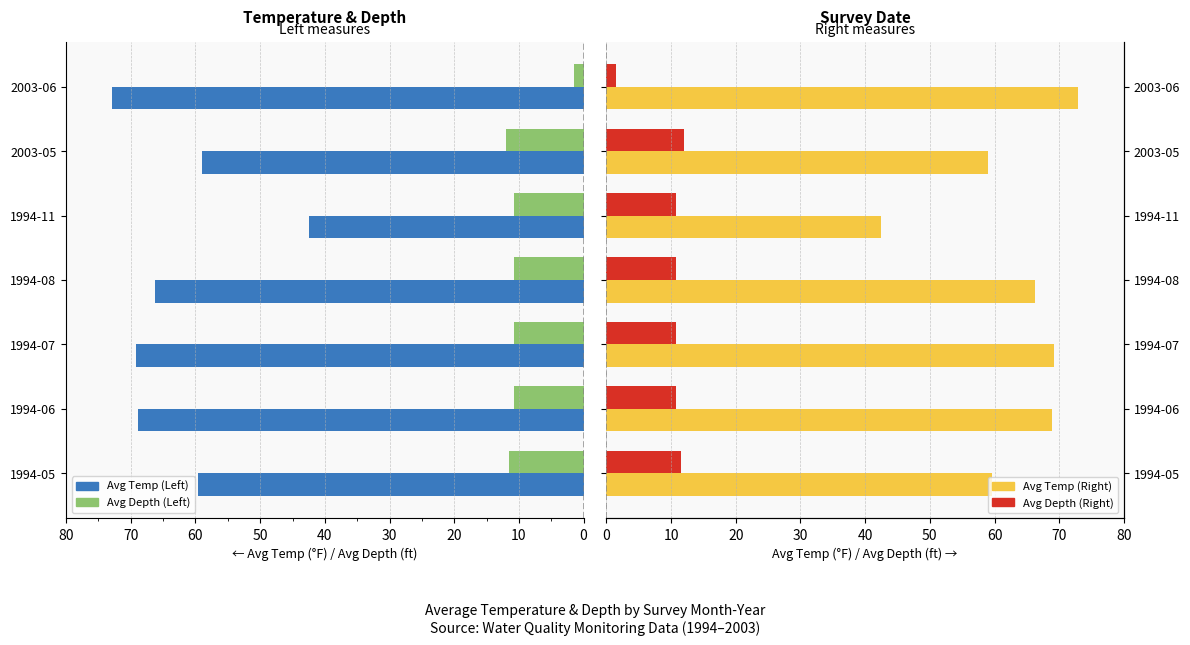

What is the value of the Avg Temperature (°F) bar at the 7th from the left?

72.9